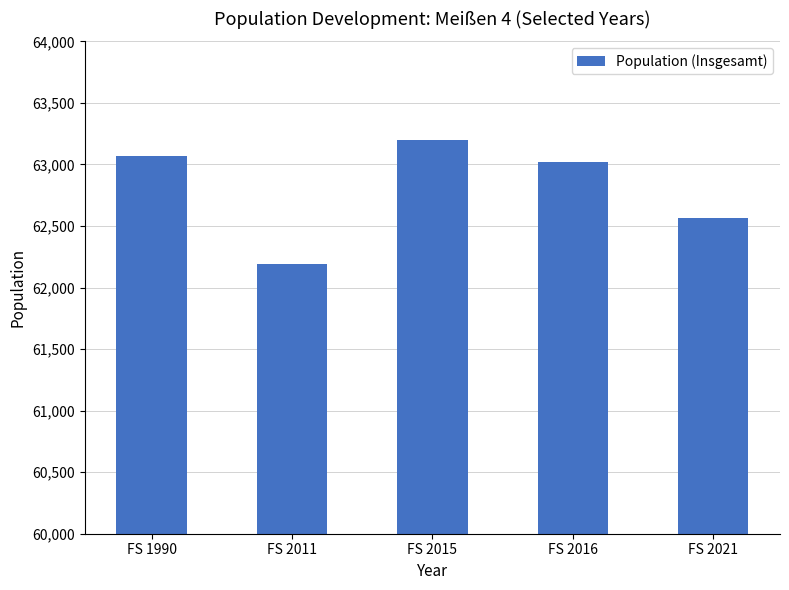

List the labels in order of value, largest first.

FS 2015, FS 1990, FS 2016, FS 2021, FS 2011